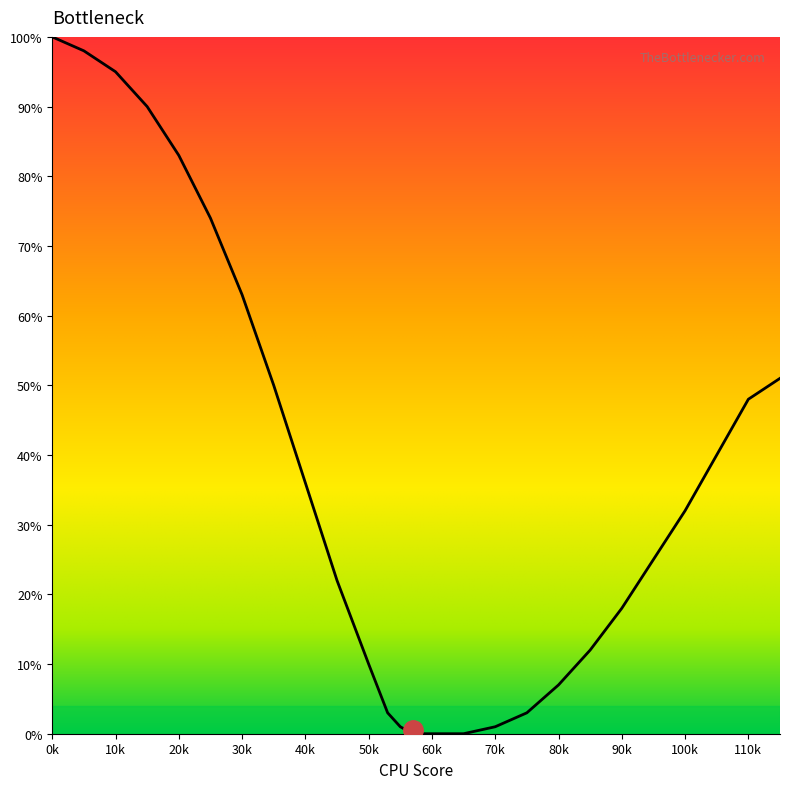

Reading left to right, list all the values displayed in this chart.

100	98	95	90	83	74	63	50	36	22	10	3	1	0	0	0	0	0	0	1	3	7	12	18	25	32	40	48	51